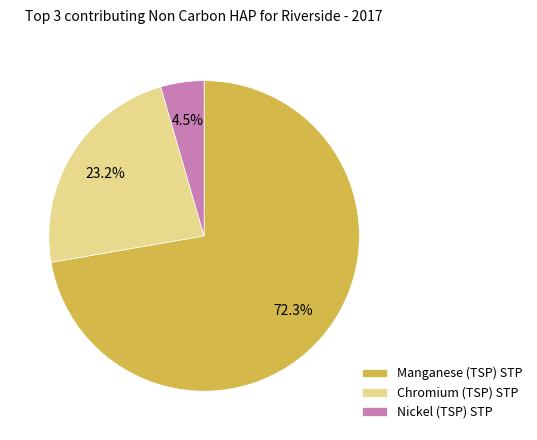

Which slice is the smallest?

Nickel (TSP) STP